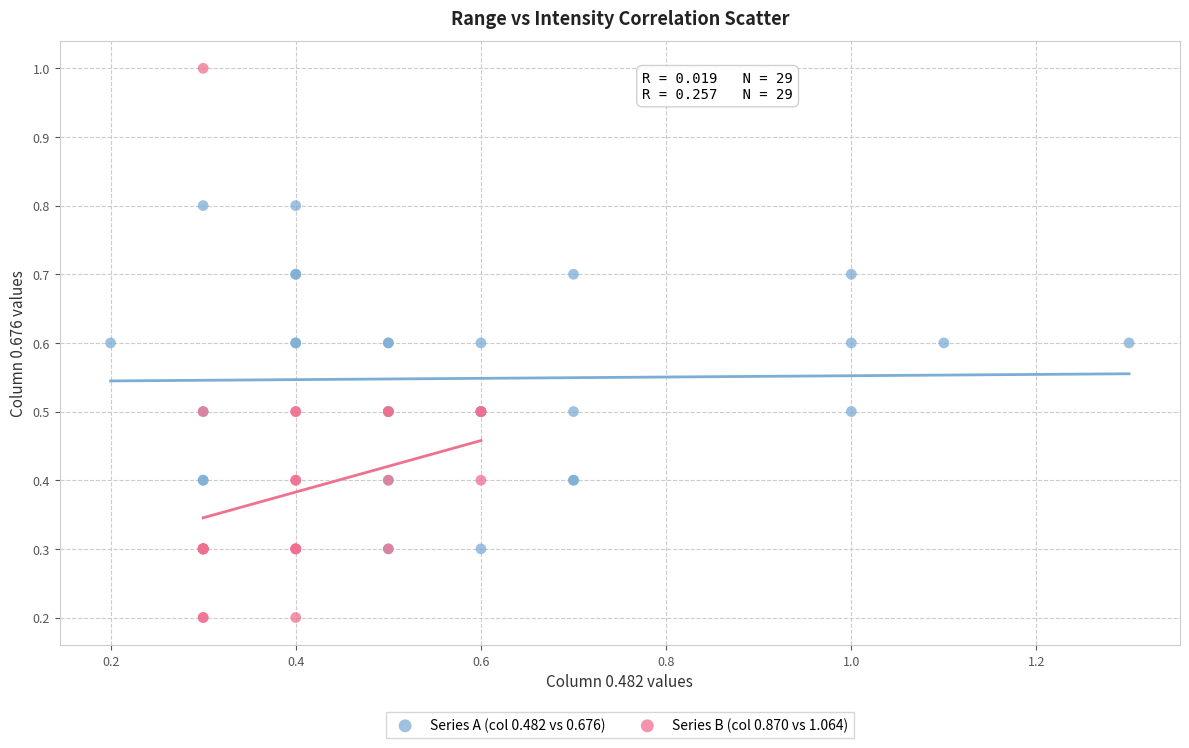

What are all the series names shown in the legend?

Series A (col 0.482 vs 0.676), Series B (col 0.870 vs 1.064)